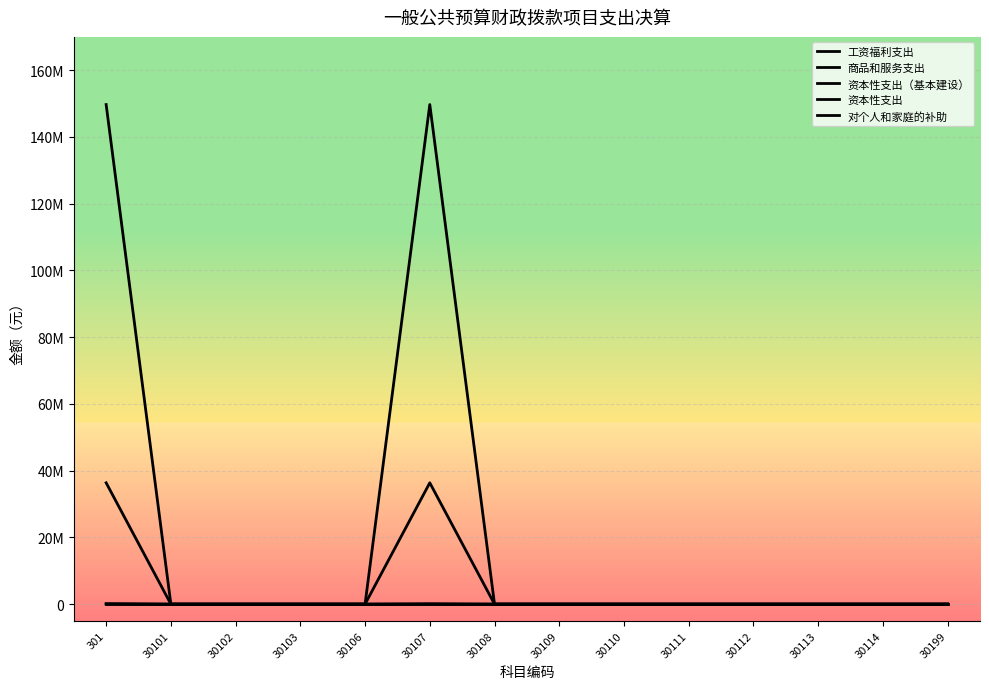

List the labels in order of 商品和服务支出 value, largest first.

301, 30101, 30102, 30103, 30106, 30107, 30108, 30109, 30110, 30111, 30112, 30113, 30114, 30199